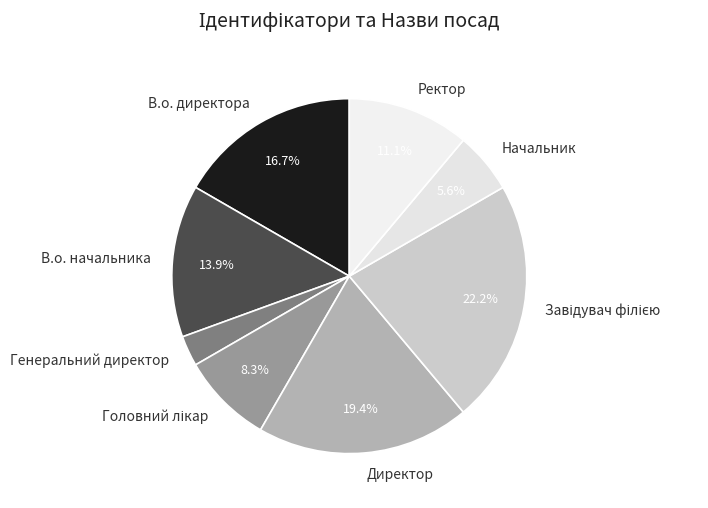

The Ректор slice represents 4% of the pie. True or false?

False